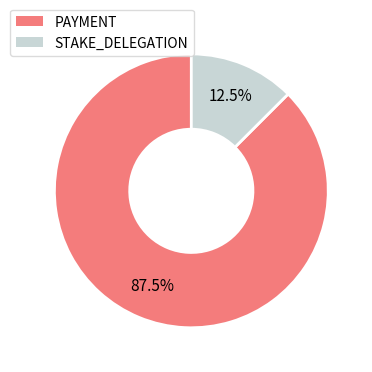

Is there any slice that represents more than half of the pie?

Yes